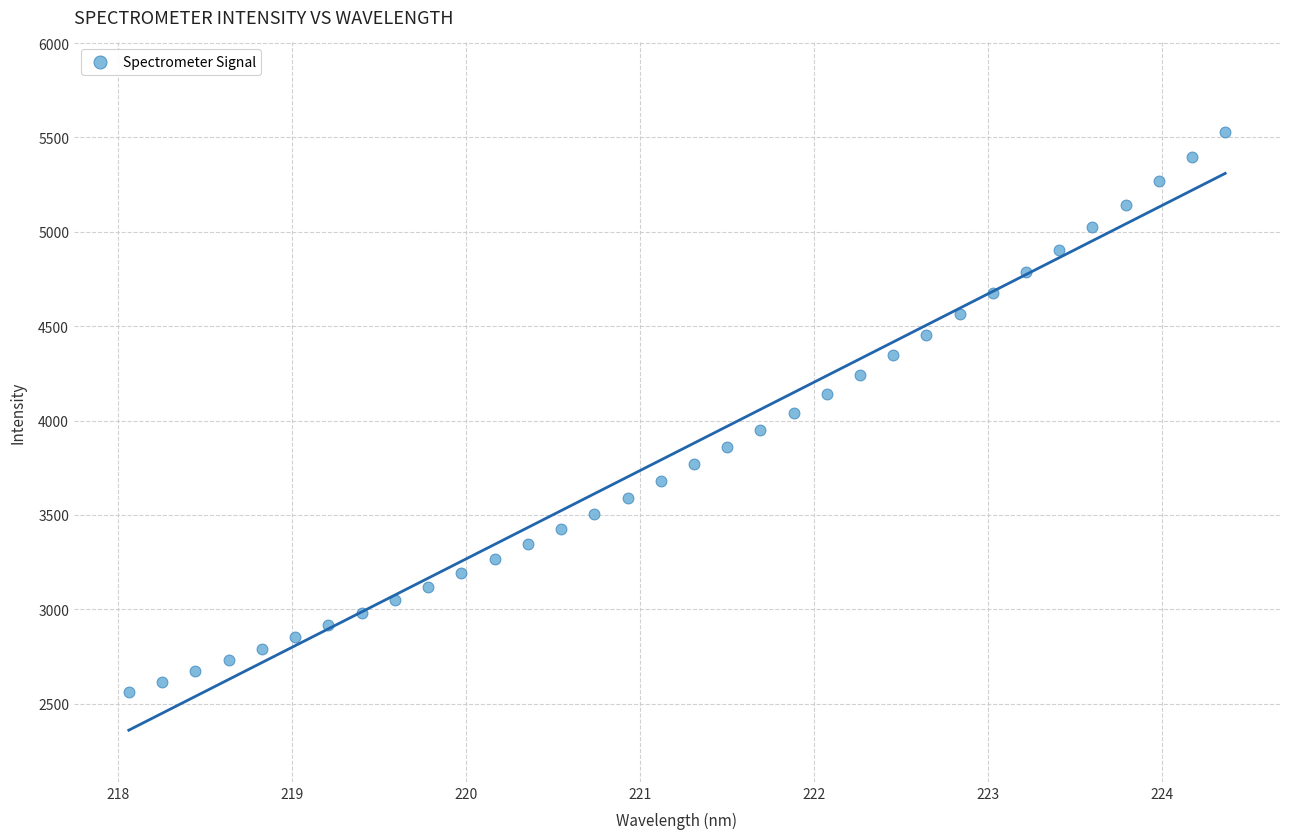

What is the range of X values (max minus min)?

6.3